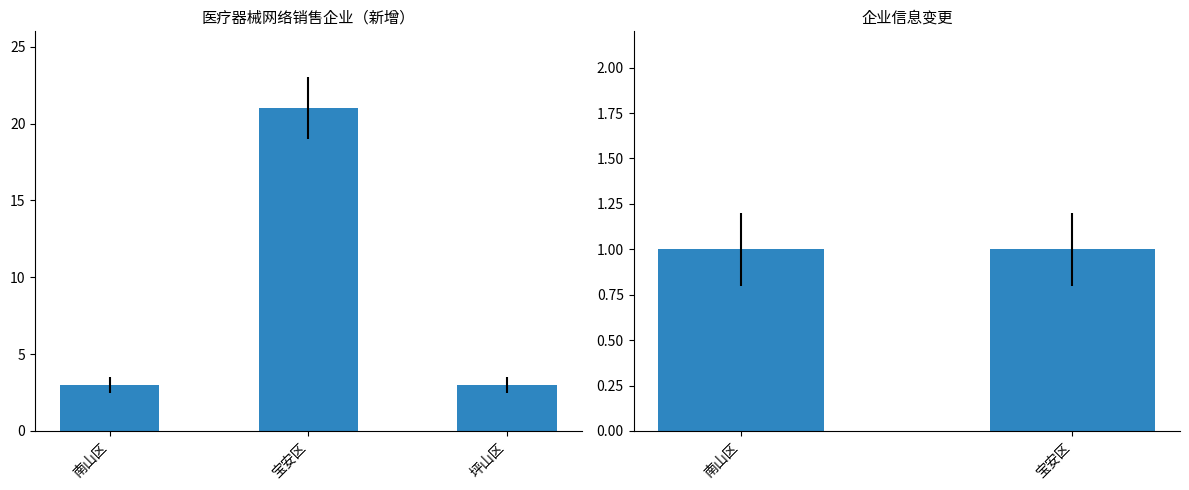

What is the approximate value at 宝安区, to the nearest 10?

20